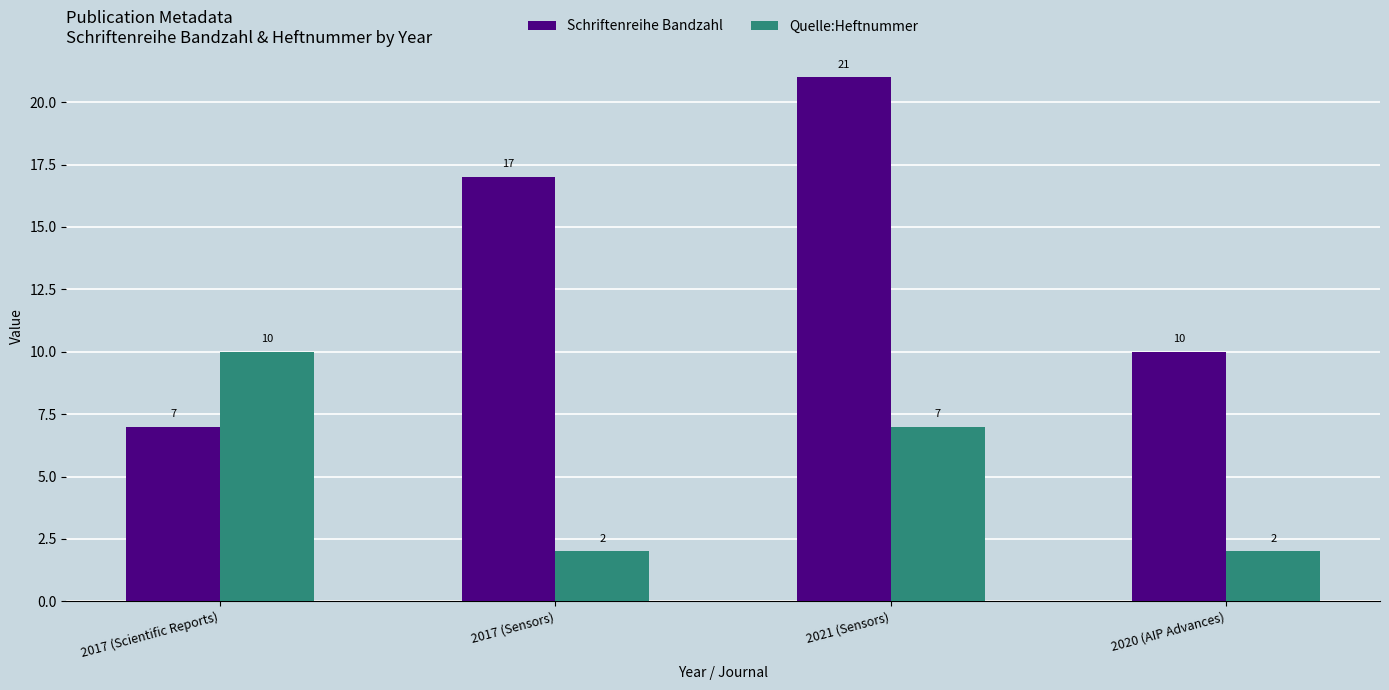

Does the chart contain any negative values?

No